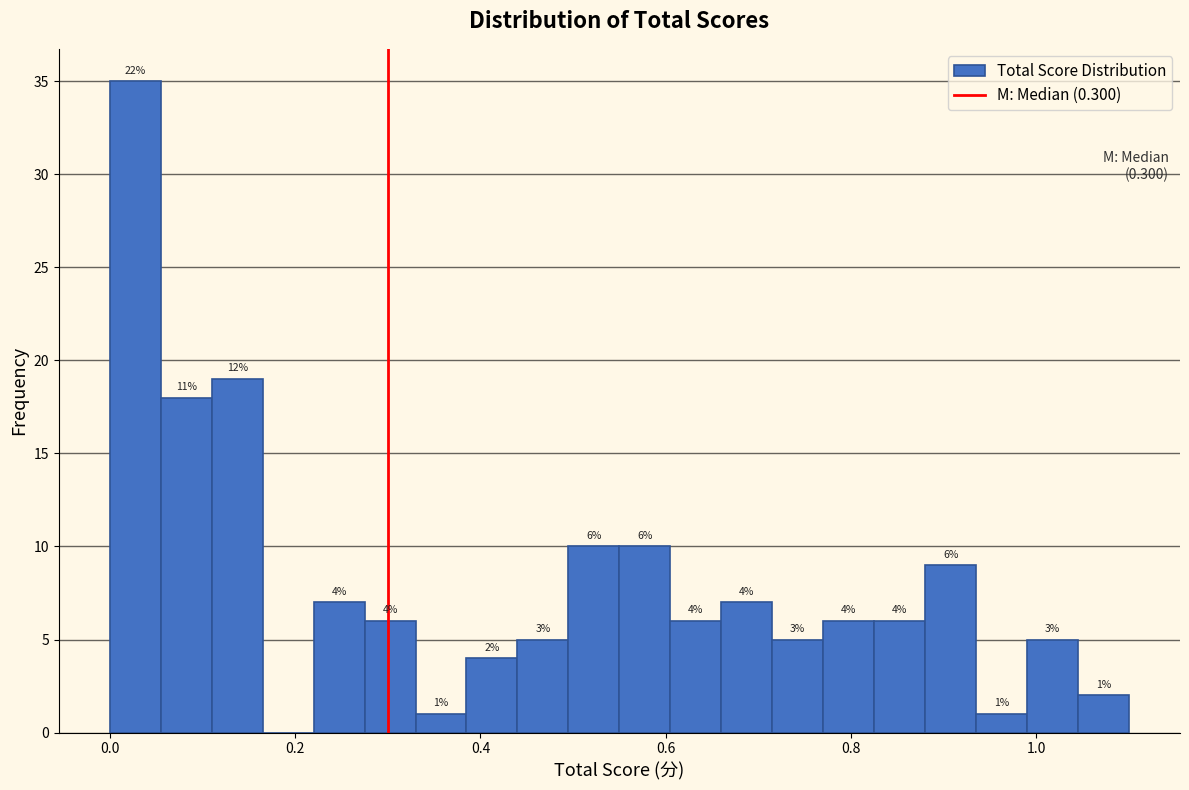

Read against the x-axis, roughly where is the centre of the tallest bar?

0.02